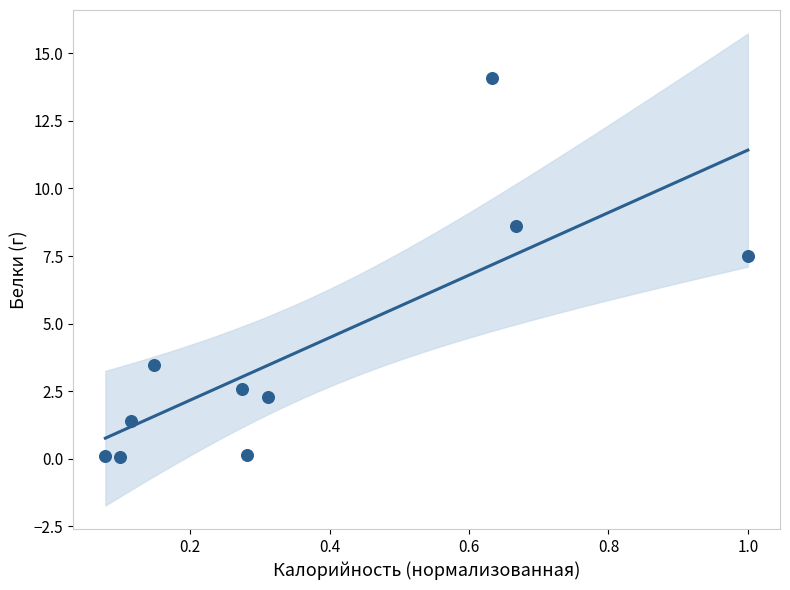

What is the average Y value?

4.0